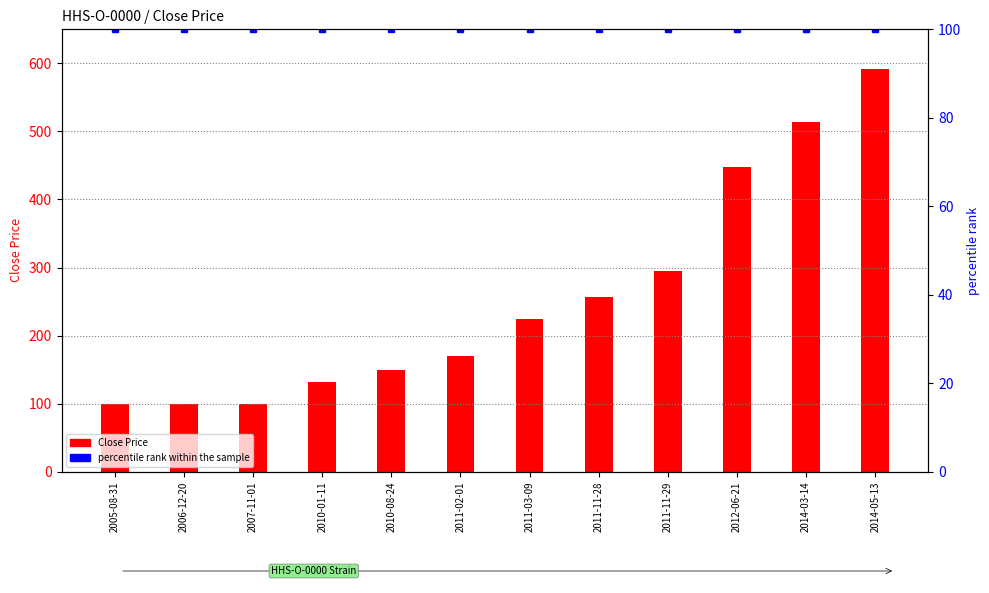

What position from the right is 2005-08-31?

12